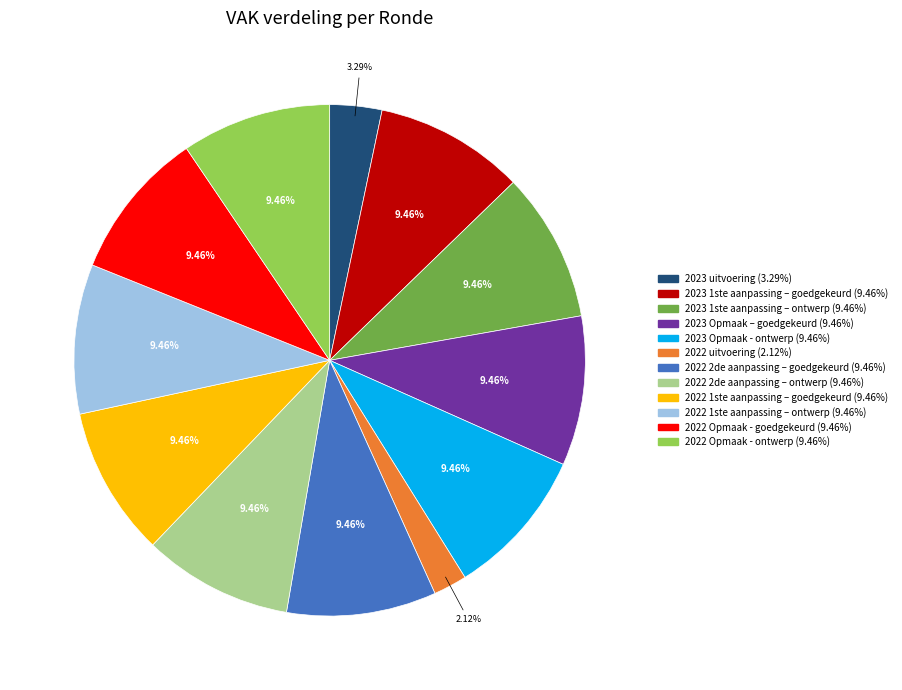

Does 2022 Opmaak - goedgekeurd account for over 50% of the chart?

No